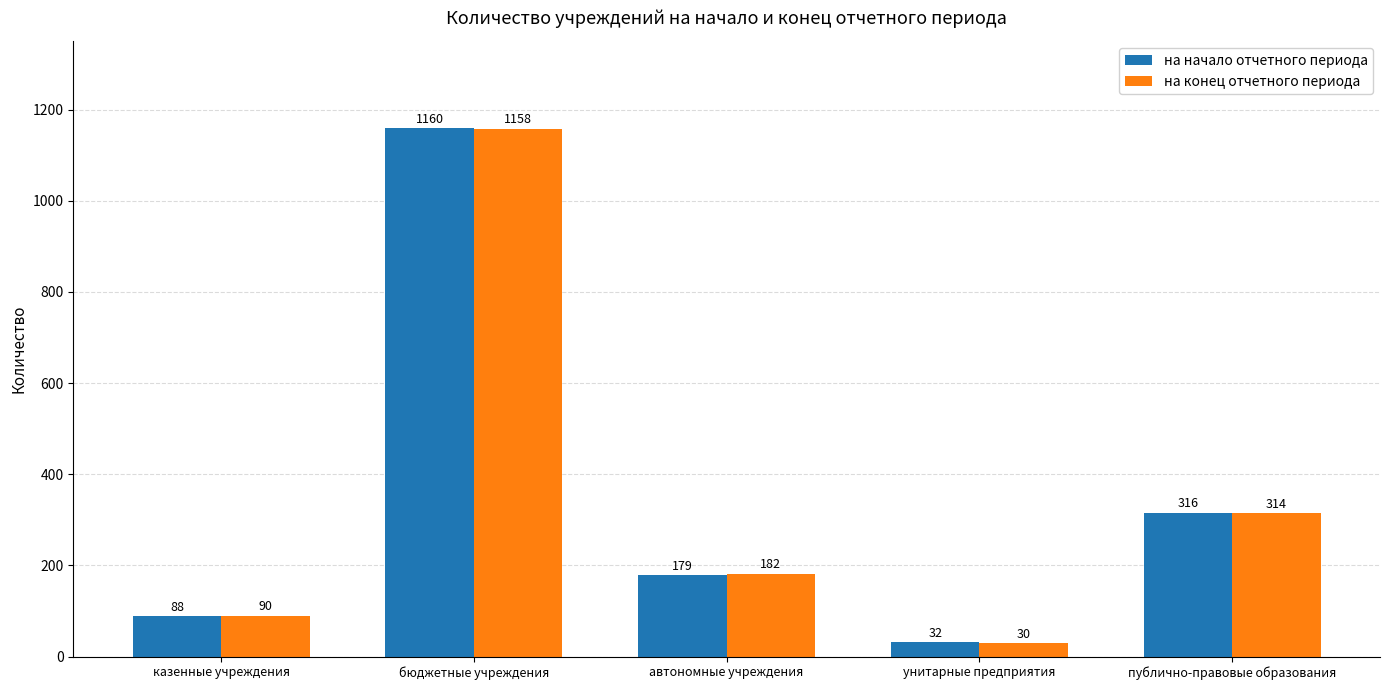

What is the difference between the на конец отчетного периода values at бюджетные учреждения and унитарные предприятия?

1128